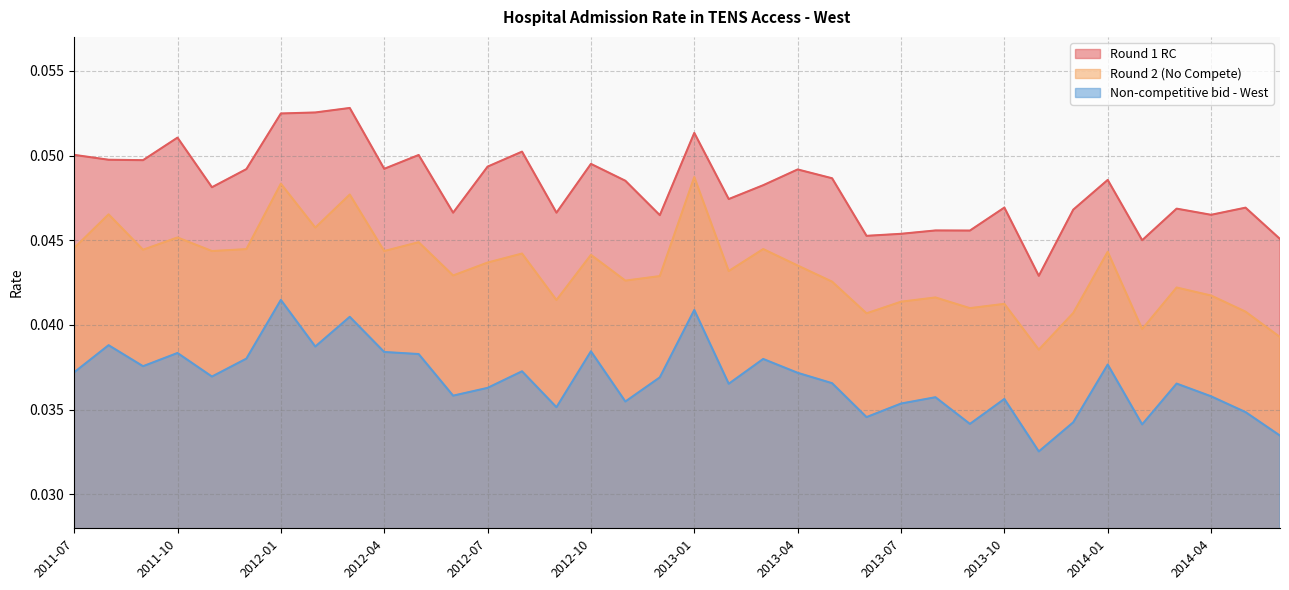

Reading left to right, extract all data points from this chart.

Round 1 RC: 2011-07=0.1	2011-08=0.0	2011-09=0.0	2011-10=0.1	2011-11=0.0	2011-12=0.0	2012-01=0.1	2012-02=0.1	2012-03=0.1	2012-04=0.0	2012-05=0.1	2012-06=0.0	2012-07=0.0	2012-08=0.1	2012-09=0.0	2012-10=0.0	2012-11=0.0	2012-12=0.0	2013-01=0.1	2013-02=0.0	2013-03=0.0	2013-04=0.0	2013-05=0.0	2013-06=0.0	2013-07=0.0	2013-08=0.0	2013-09=0.0	2013-10=0.0	2013-11=0.0	2013-12=0.0	2014-01=0.0	2014-02=0.0	2014-03=0.0	2014-04=0.0	2014-05=0.0	2014-06=0.0
Round 2 (No Compete): 2011-07=0.0	2011-08=0.0	2011-09=0.0	2011-10=0.0	2011-11=0.0	2011-12=0.0	2012-01=0.0	2012-02=0.0	2012-03=0.0	2012-04=0.0	2012-05=0.0	2012-06=0.0	2012-07=0.0	2012-08=0.0	2012-09=0.0	2012-10=0.0	2012-11=0.0	2012-12=0.0	2013-01=0.0	2013-02=0.0	2013-03=0.0	2013-04=0.0	2013-05=0.0	2013-06=0.0	2013-07=0.0	2013-08=0.0	2013-09=0.0	2013-10=0.0	2013-11=0.0	2013-12=0.0	2014-01=0.0	2014-02=0.0	2014-03=0.0	2014-04=0.0	2014-05=0.0	2014-06=0.0
Non-competitive bid - West: 2011-07=0.0	2011-08=0.0	2011-09=0.0	2011-10=0.0	2011-11=0.0	2011-12=0.0	2012-01=0.0	2012-02=0.0	2012-03=0.0	2012-04=0.0	2012-05=0.0	2012-06=0.0	2012-07=0.0	2012-08=0.0	2012-09=0.0	2012-10=0.0	2012-11=0.0	2012-12=0.0	2013-01=0.0	2013-02=0.0	2013-03=0.0	2013-04=0.0	2013-05=0.0	2013-06=0.0	2013-07=0.0	2013-08=0.0	2013-09=0.0	2013-10=0.0	2013-11=0.0	2013-12=0.0	2014-01=0.0	2014-02=0.0	2014-03=0.0	2014-04=0.0	2014-05=0.0	2014-06=0.0